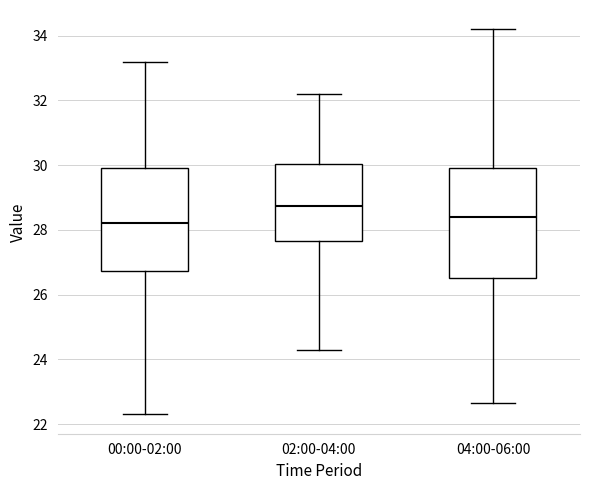

Reading left to right, read every box against the y-axis: the position of its median line, the range the box covers, and the ends of its whiskers. The values are not printed on the chart, so give them approximately, as read against the axis.

00:00-02:00: median 28.2, box 26.8 to 30.0, whiskers 22.4 to 33.2
02:00-04:00: median 28.8, box 27.6 to 30.0, whiskers 24.4 to 32.2
04:00-06:00: median 28.4, box 26.6 to 30.0, whiskers 22.6 to 34.2